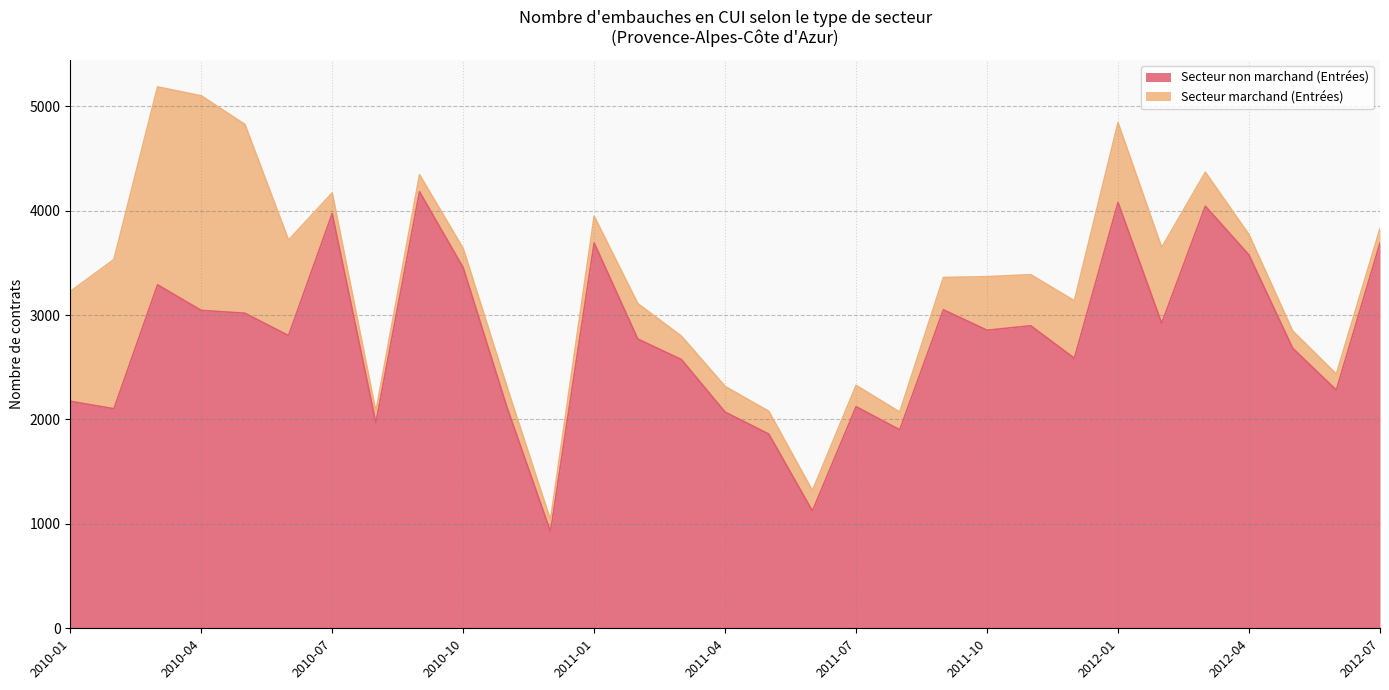

List the labels in order of value, largest first.

2010-09, 2012-01, 2012-03, 2010-07, 2011-01, 2012-07, 2012-04, 2010-10, 2010-03, 2011-09, 2010-04, 2010-05, 2012-02, 2011-11, 2011-10, 2010-06, 2011-02, 2012-05, 2011-12, 2011-03, 2012-06, 2010-01, 2011-07, 2010-11, 2010-02, 2011-04, 2010-08, 2011-08, 2011-05, 2011-06, 2010-12